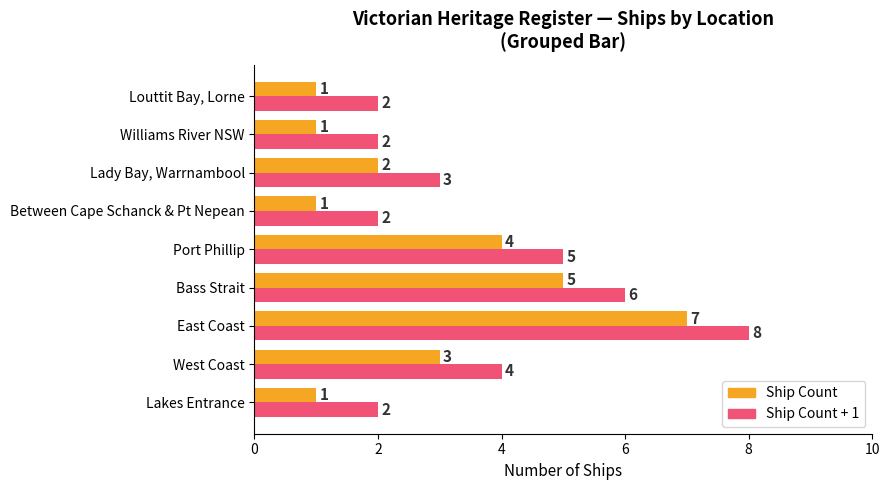

Which label corresponds to the largest value in the chart?

East Coast